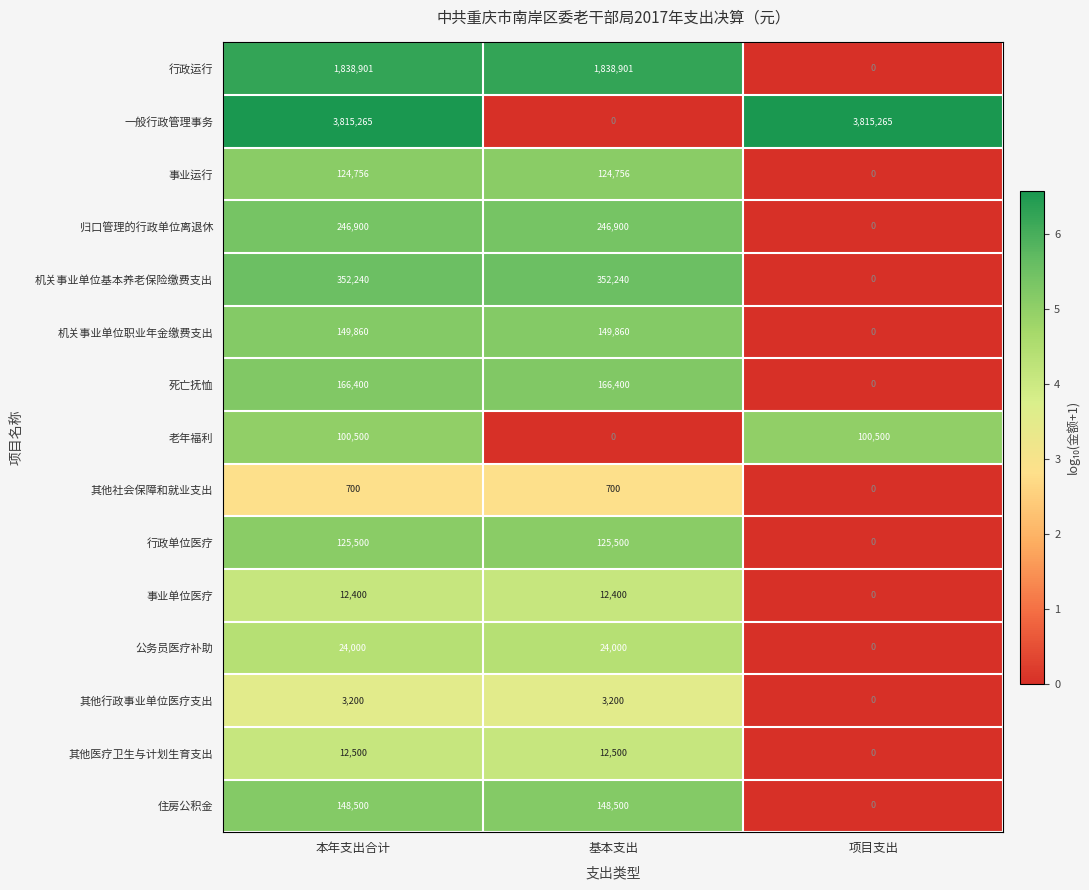

Is the value of 机关事业单位职业年金缴费支出 at 基本支出 greater than the value of 事业单位医疗 at 本年支出合计?

Yes